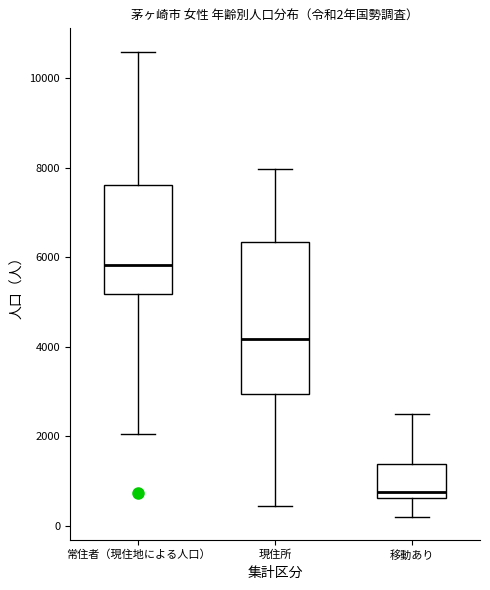

Comparing the boxes themselves (not the whiskers), which one is the tallest?

現住所